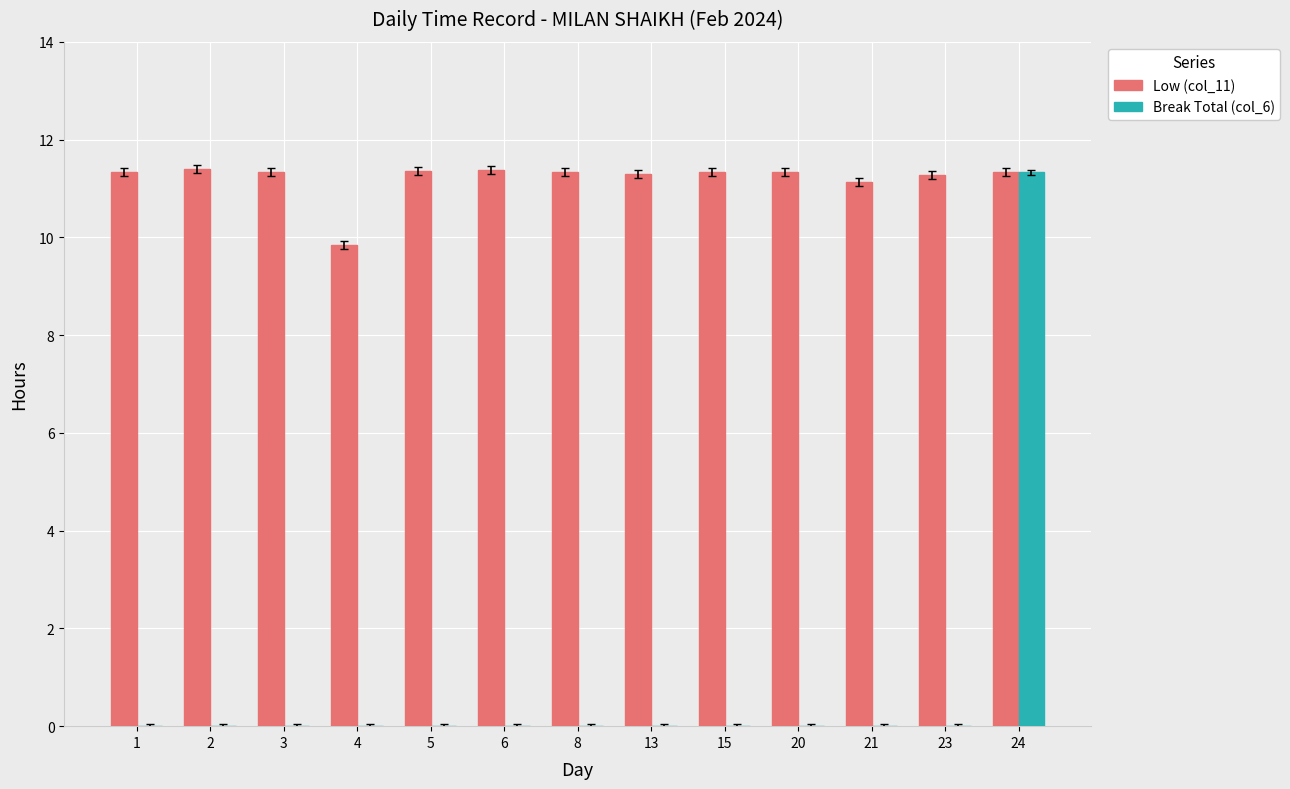

Count the number of categories in the chart.

13